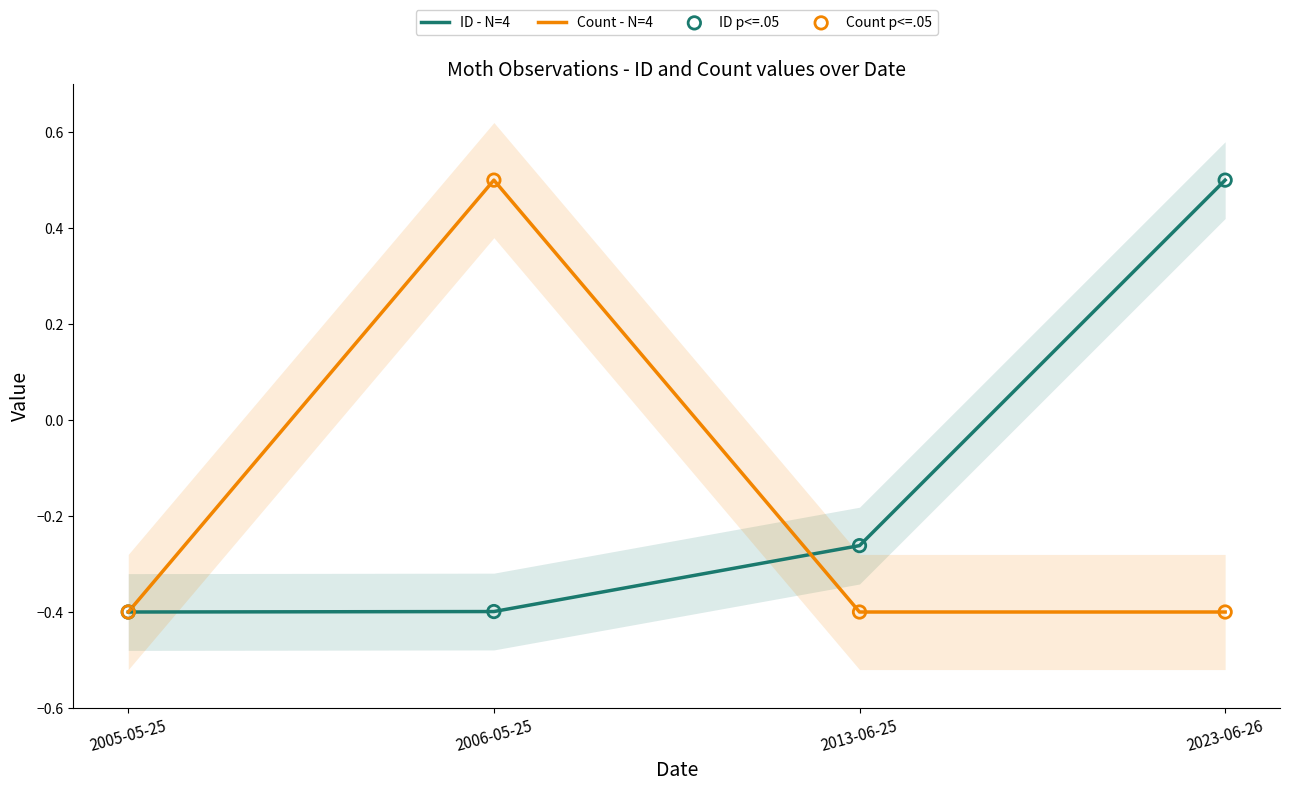

What is the total value across all series at 2013-06-25?

-1.3